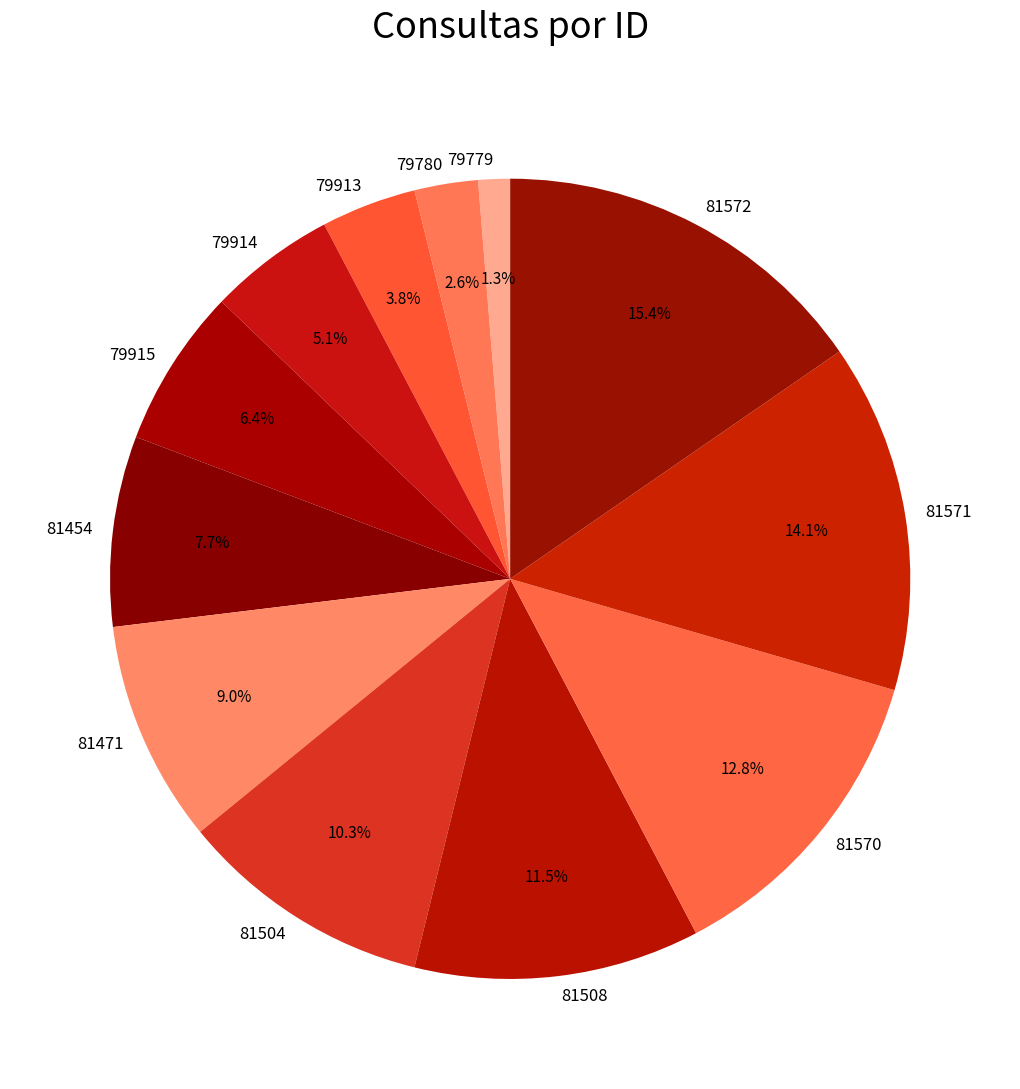

True or false: 79915 accounts for 6% of the total.

True